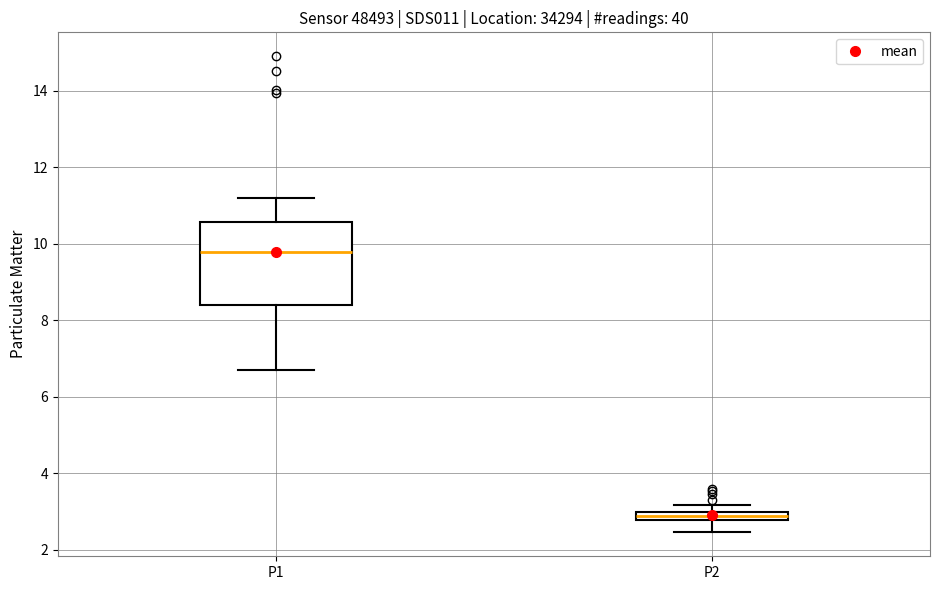

Where does the upper whisker of the box for P1 end on the y-axis? The values are not printed on the chart, so give them approximately, as read against the axis.

11.2